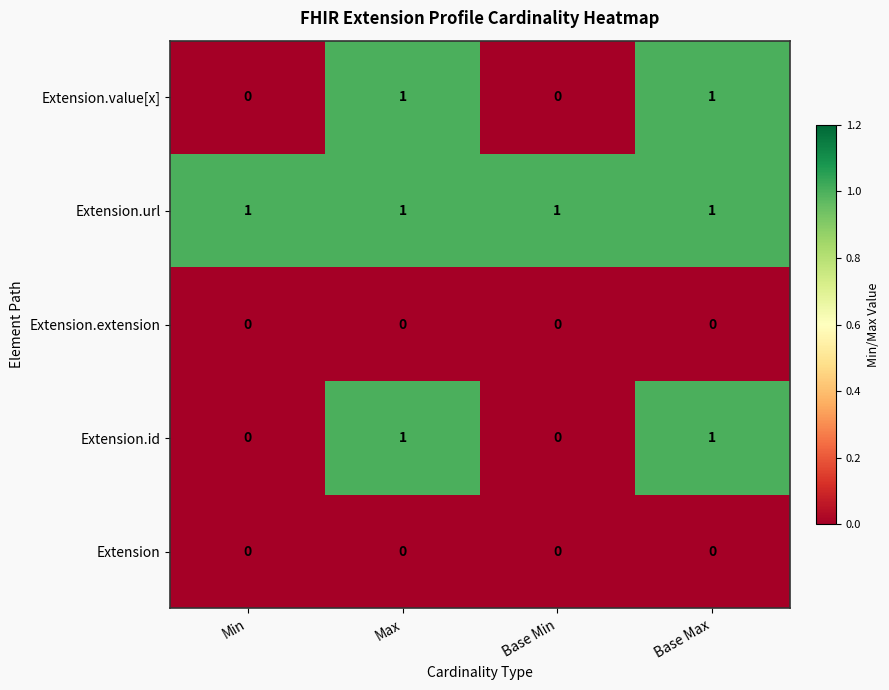

Count the Extension.id values in the range 0 to 1.

4